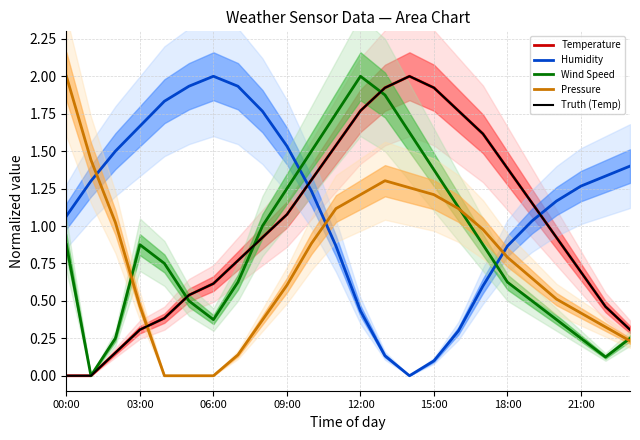

What position from the left is 06:00?

3